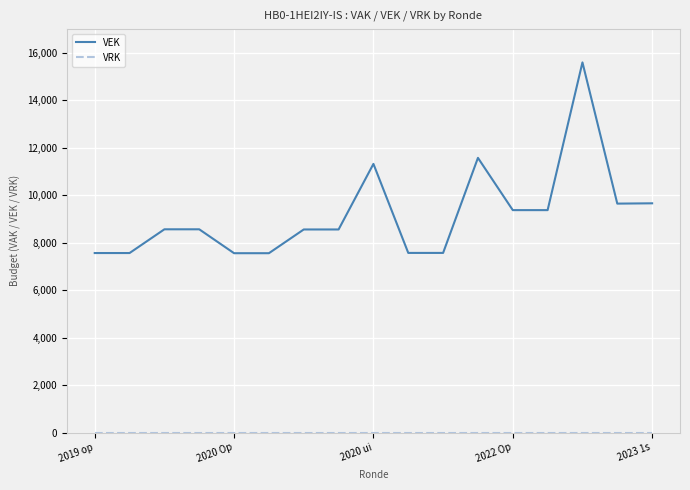

What is the highest value of the VEK series?

15597